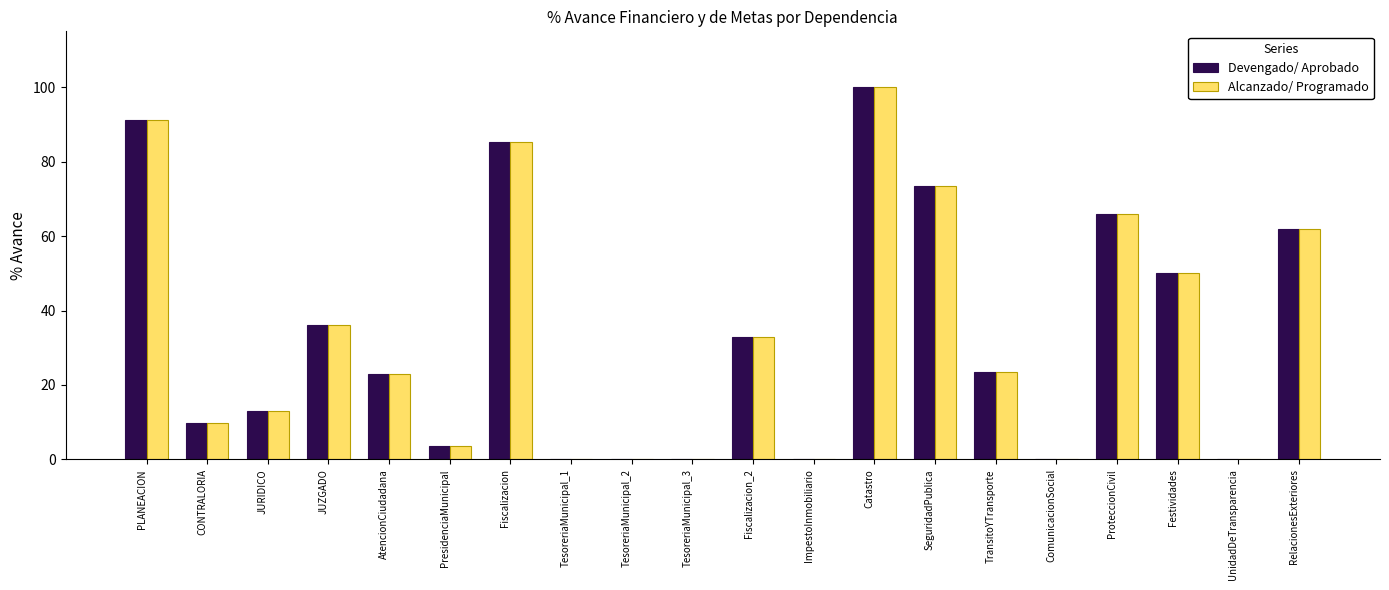

What are all the series names shown in the legend?

Devengado/ Aprobado, Alcanzado/ Programado